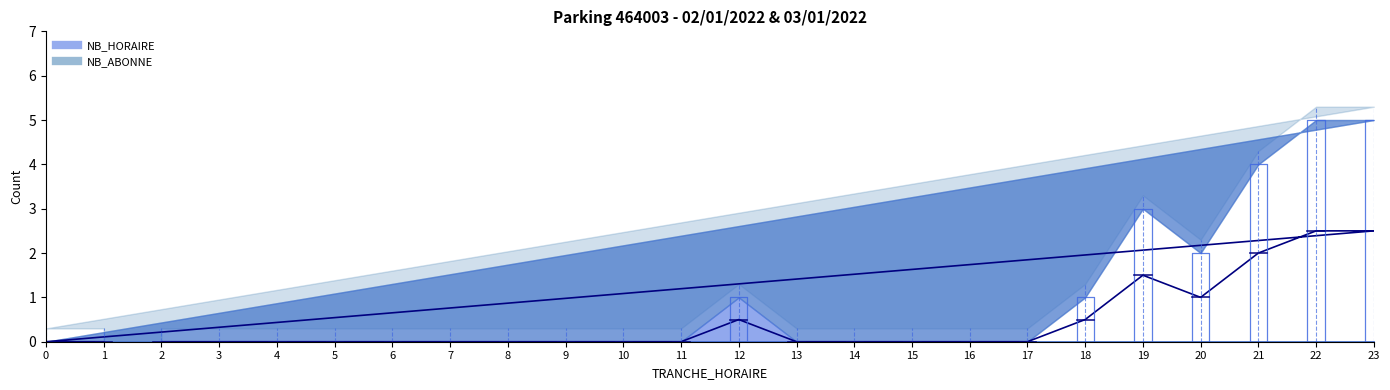

Which category has the lowest value across all series?

2